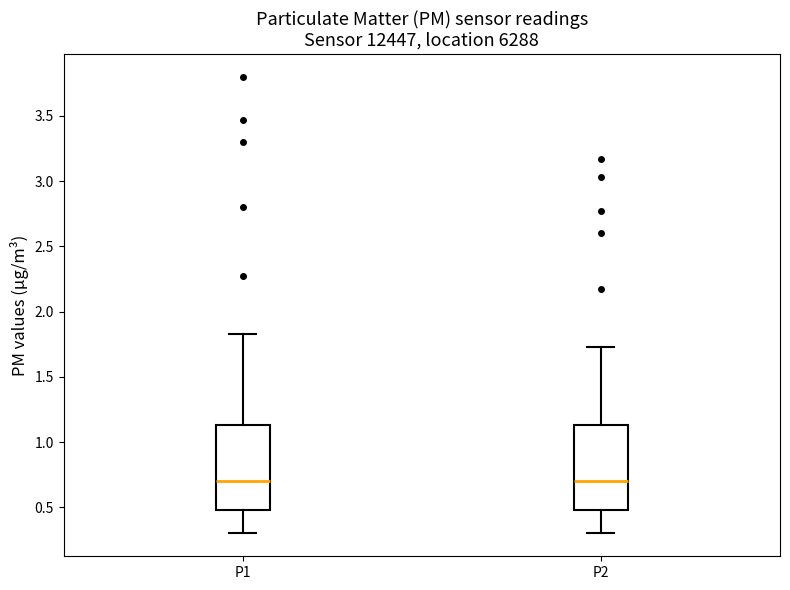

Reading left to right, read every box against the y-axis: the position of its median line, the range the box covers, and the ends of its whiskers. The values are not printed on the chart, so give them approximately, as read against the axis.

P1: median 0.70, box 0.50 to 1.15, whiskers 0.30 to 1.85
P2: median 0.70, box 0.50 to 1.15, whiskers 0.30 to 1.75